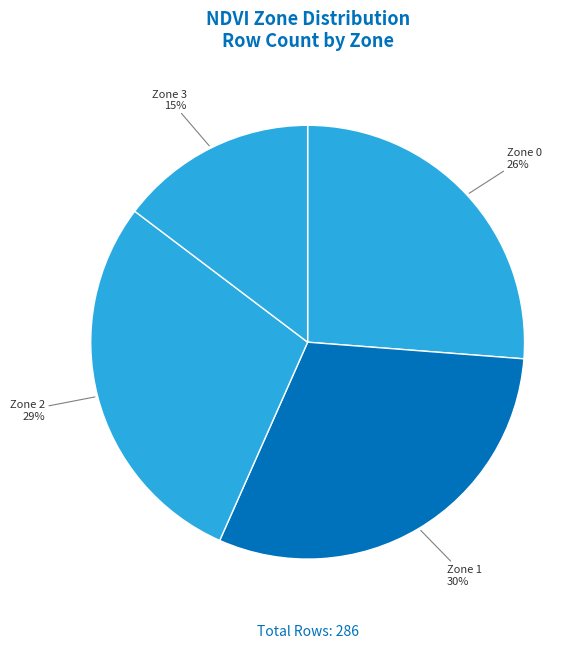

How many segments does this pie chart have?

4